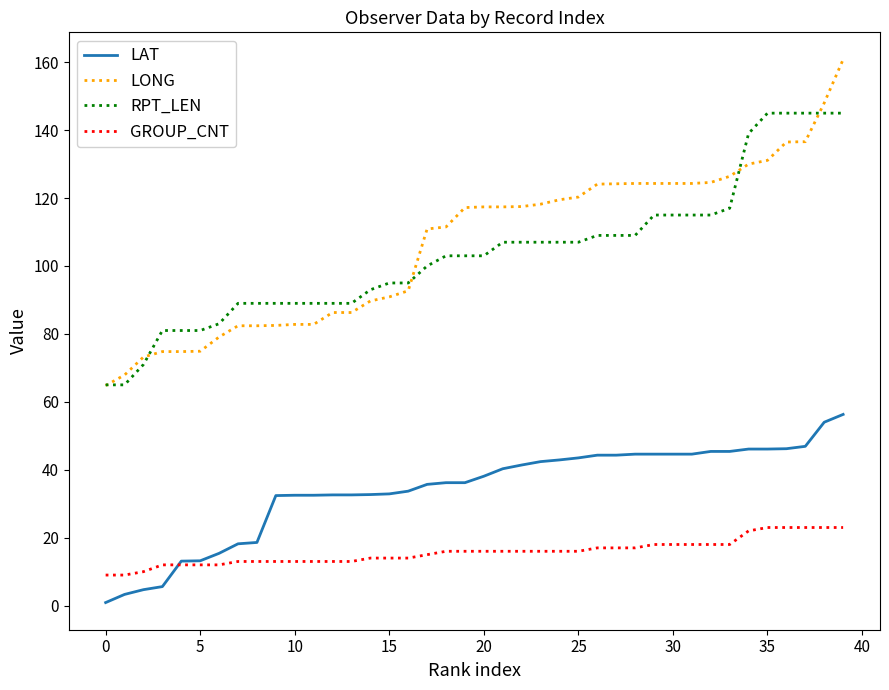

List the series in order of their peak value, lowest first.

GROUP_CNT, LAT, RPT_LEN, LONG